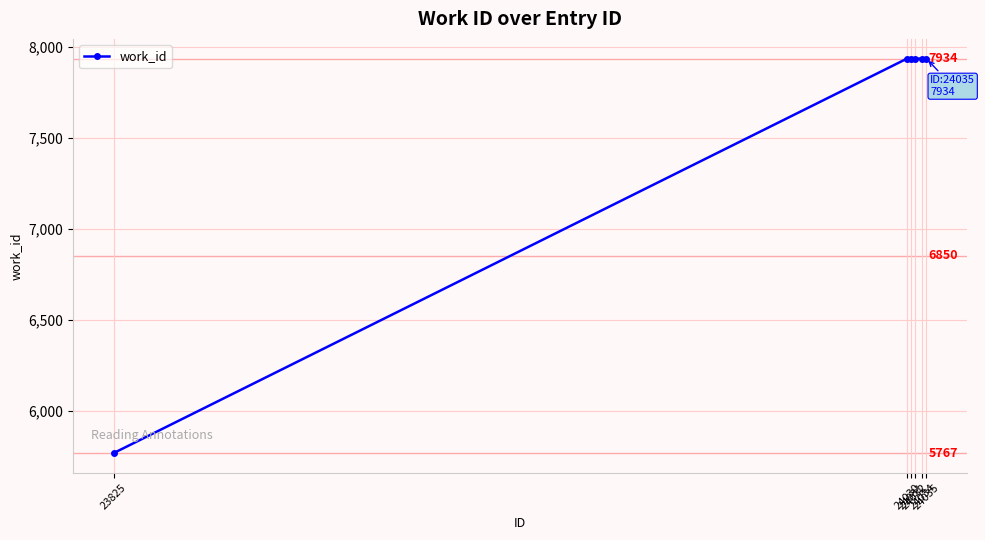

How many data points are less than 7934?

1